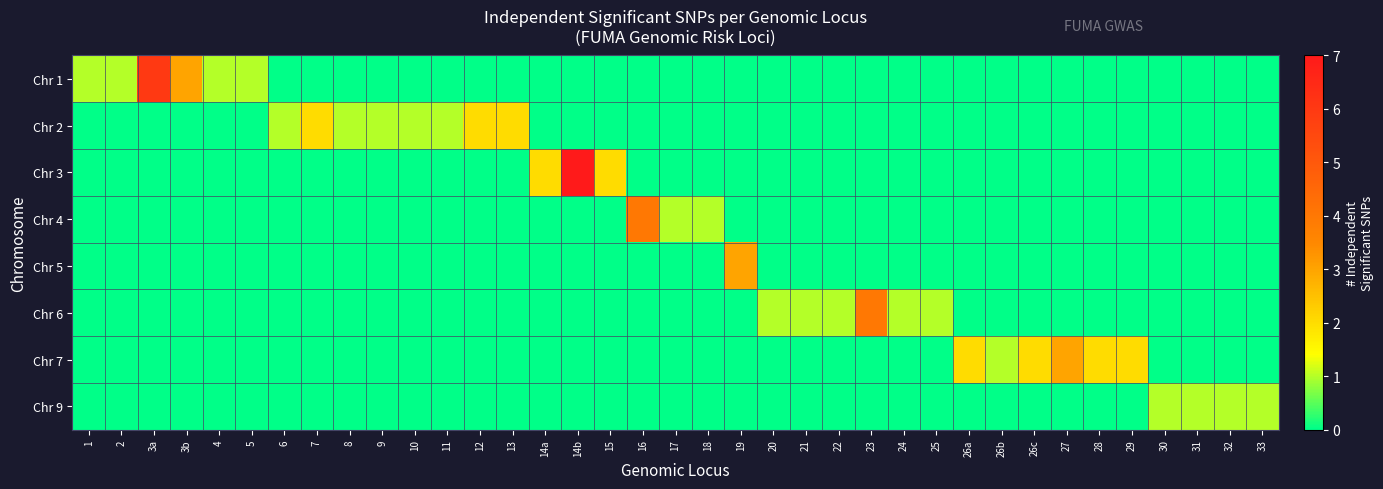

What is the total value across all series at 6?

1